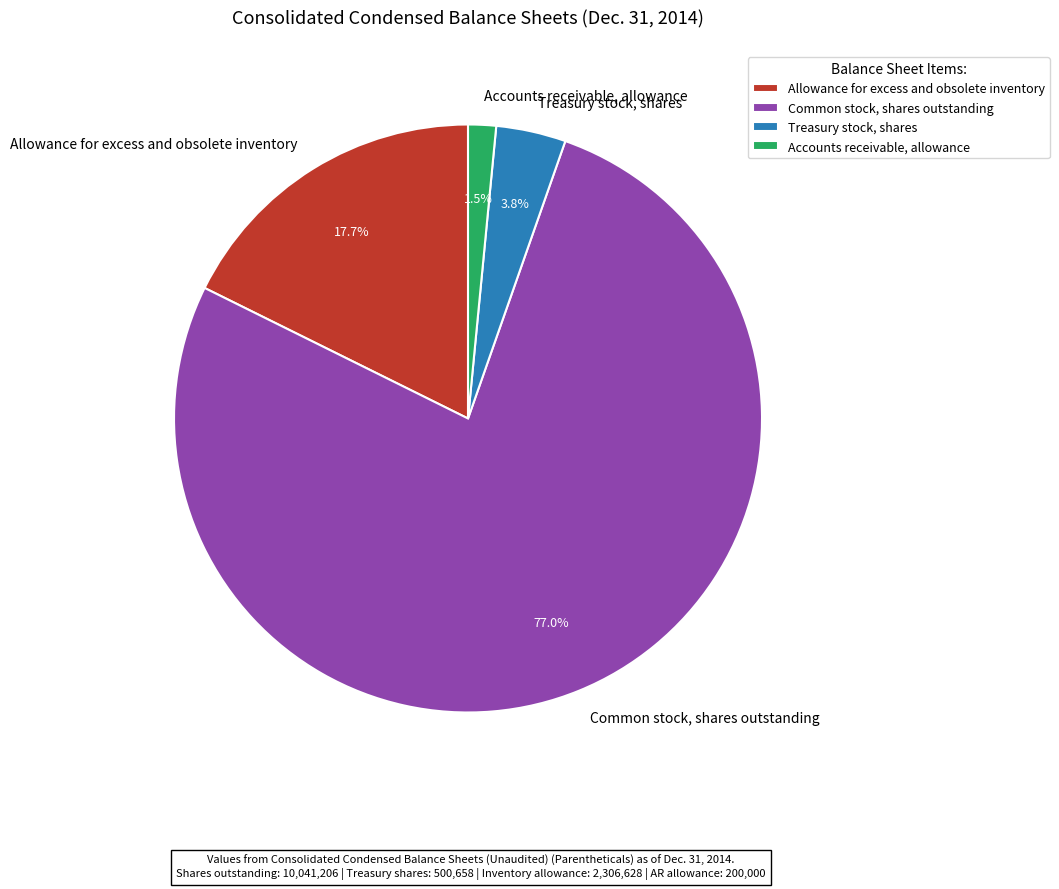

Which category has the biggest portion of the pie?

Common stock, shares outstanding